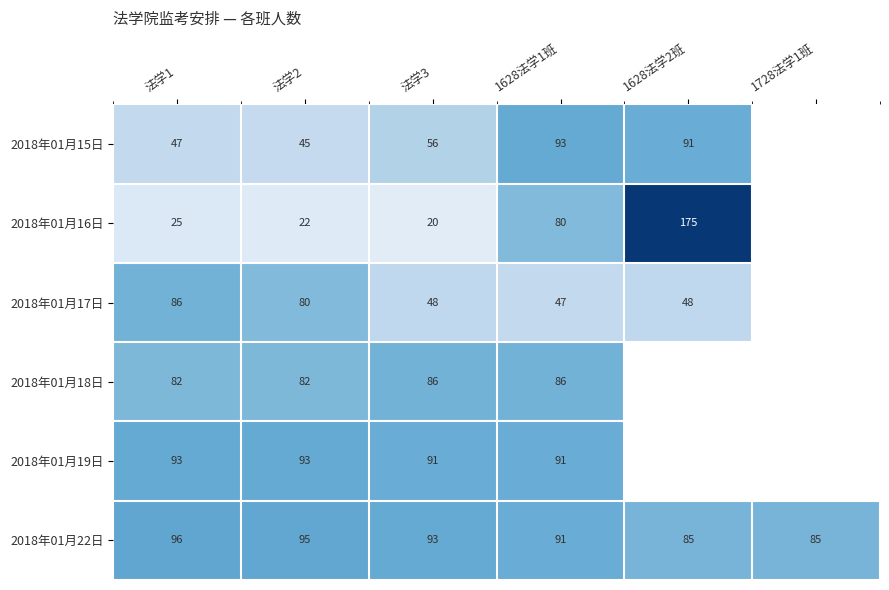

Is it true that 2018年01月16日 equals 25 at 法学1?

True